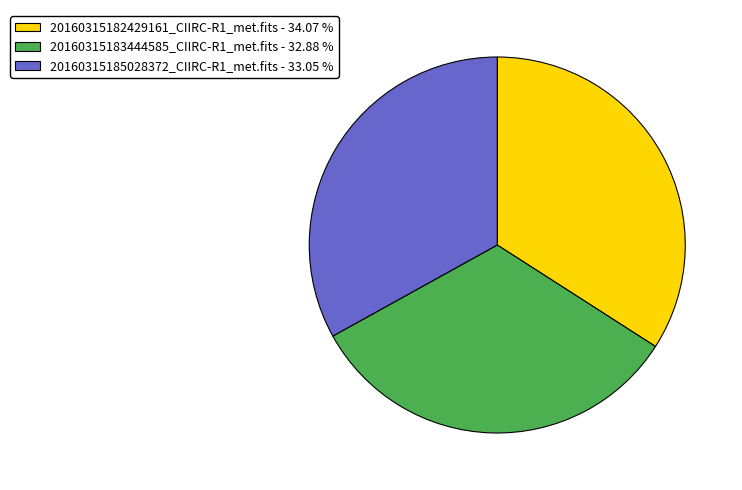

Does 20160315182429161_CIIRC-R1_met.fits account for over 50% of the chart?

No